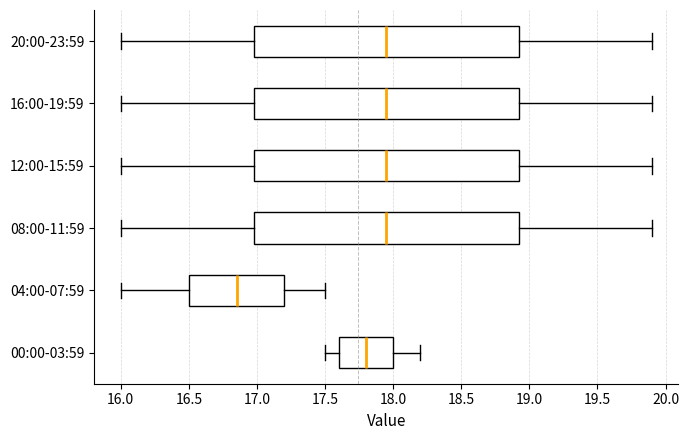

Reading bottom to top, read every box against the x-axis: the position of its median line, the range the box covers, and the ends of its whiskers. The values are not printed on the chart, so give them approximately, as read against the axis.

00:00-03:59: median 17.80, box 17.60 to 18.00, whiskers 17.50 to 18.20
04:00-07:59: median 16.85, box 16.50 to 17.20, whiskers 16.00 to 17.50
08:00-11:59: median 17.95, box 17.00 to 18.95, whiskers 16.00 to 19.90
12:00-15:59: median 17.95, box 17.00 to 18.95, whiskers 16.00 to 19.90
16:00-19:59: median 17.95, box 17.00 to 18.95, whiskers 16.00 to 19.90
20:00-23:59: median 17.95, box 17.00 to 18.95, whiskers 16.00 to 19.90